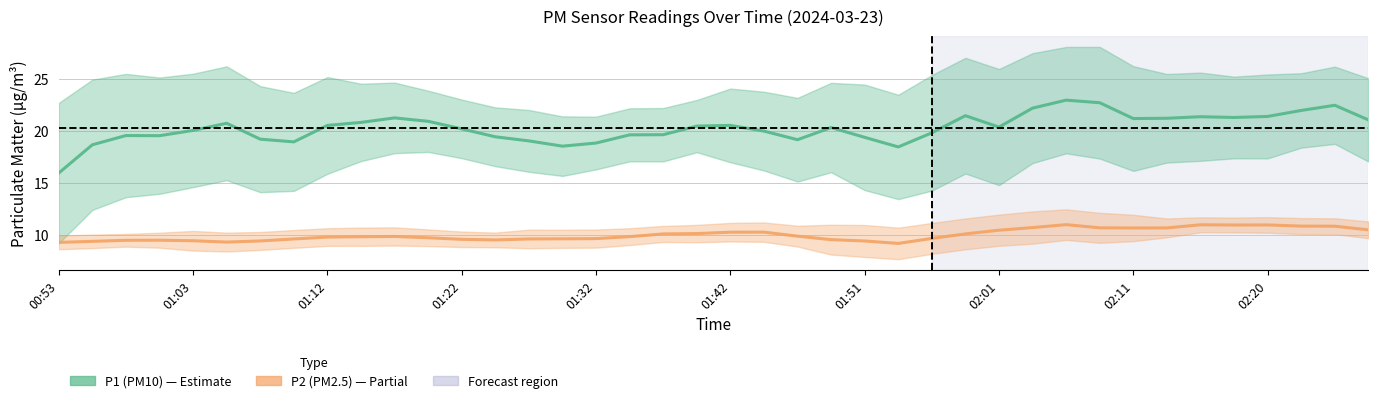

In P2 (PM2.5), how many points are higher than both neighbors (excluding endpoints)?

6